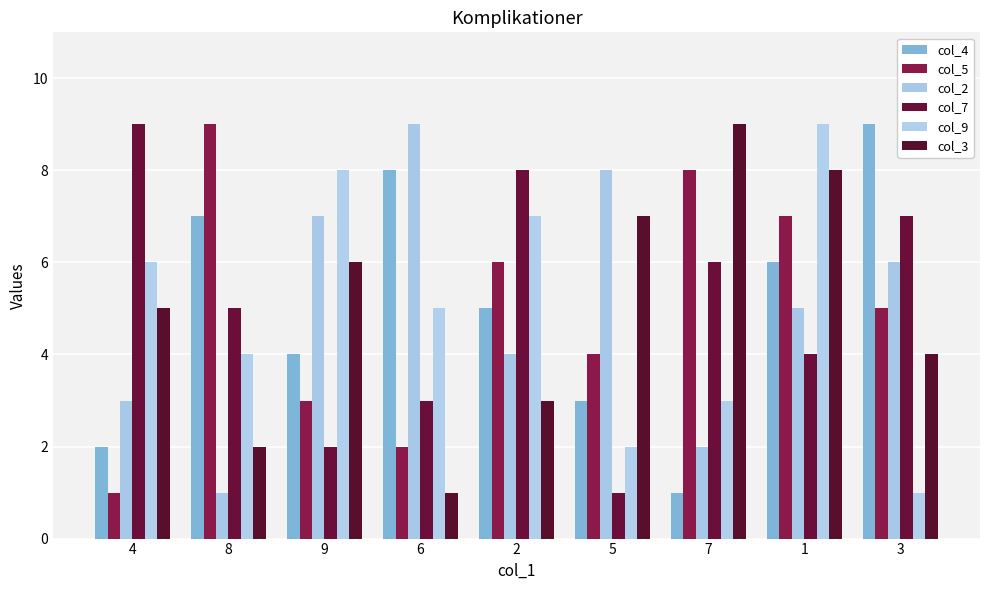

Is the value of col_7 at 8 greater than the value of col_4 at 4?

Yes